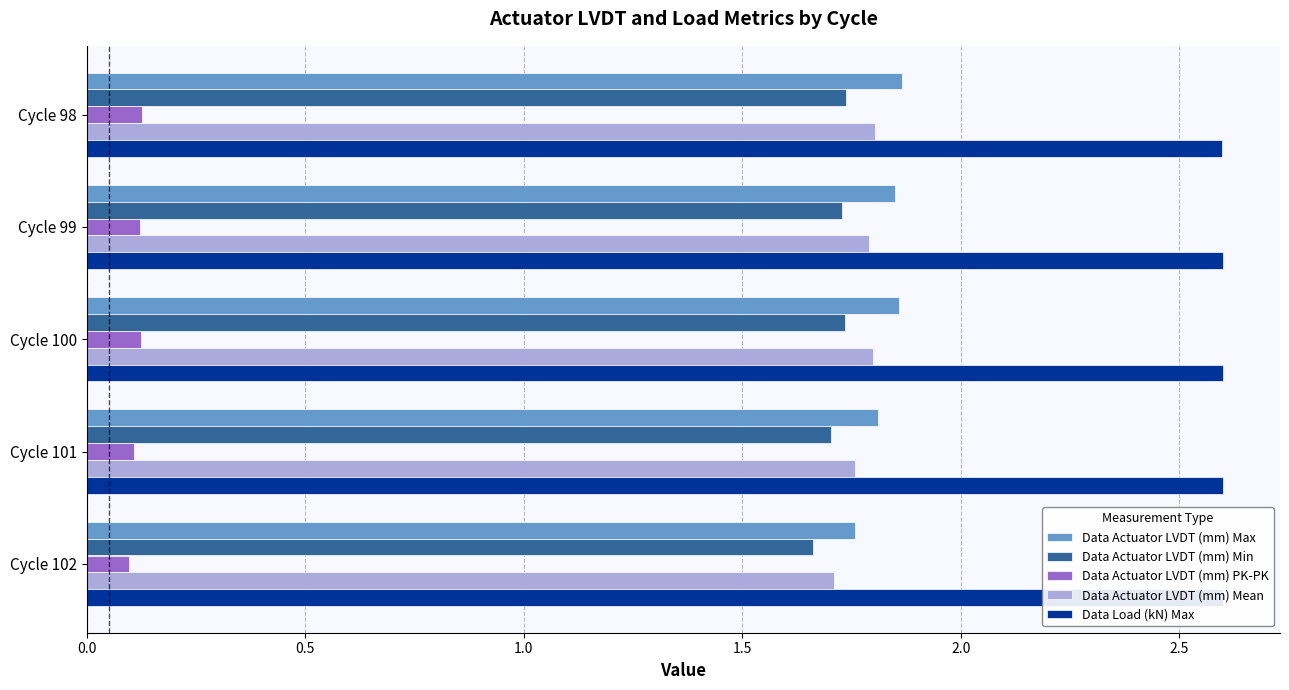

What is the spread (max minus min) of values at Cycle 101?

2.5